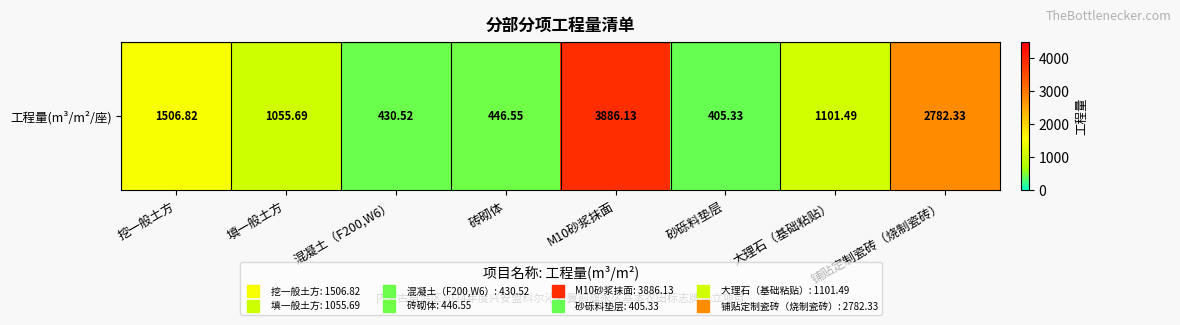

What is the minimum value shown in the chart?

405.3